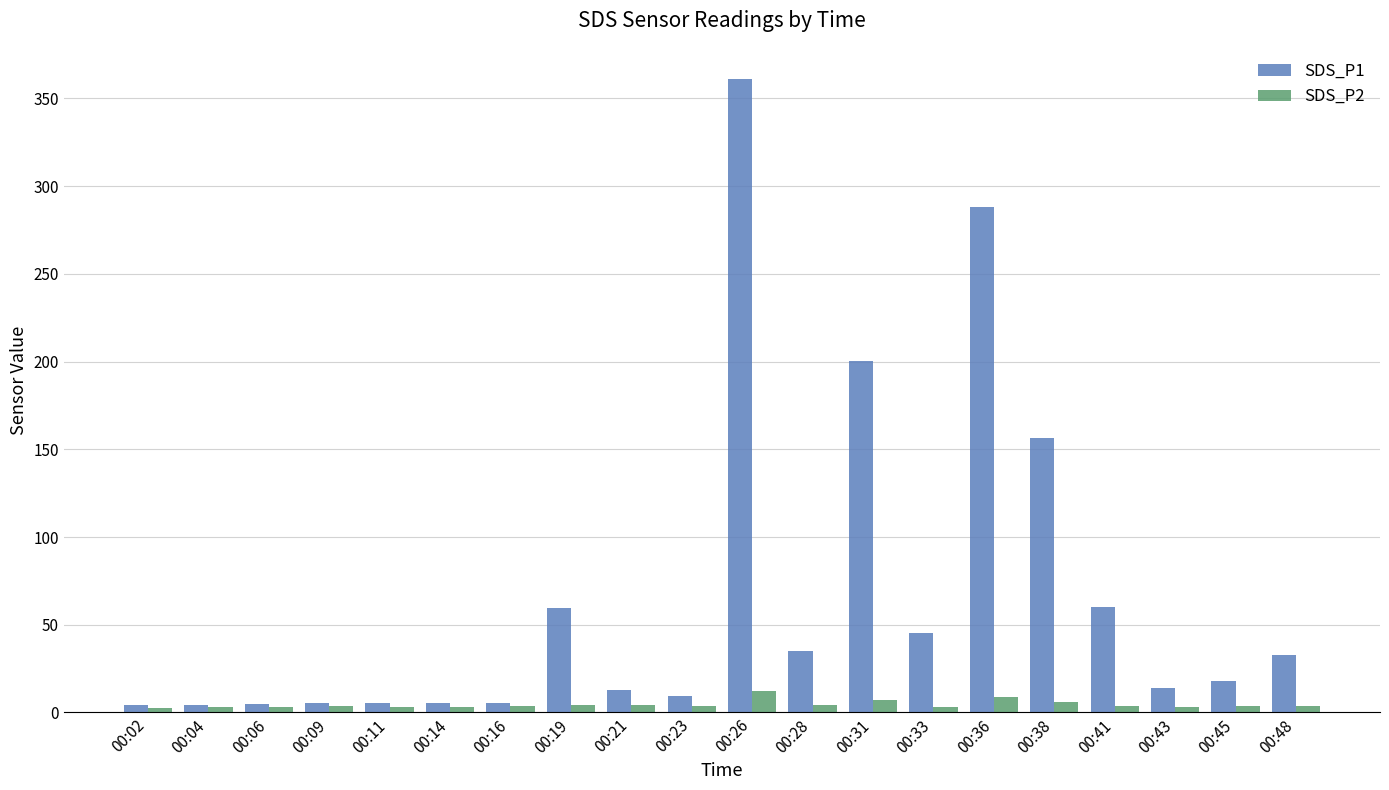

Which series has the largest total across all categories?

SDS_P1